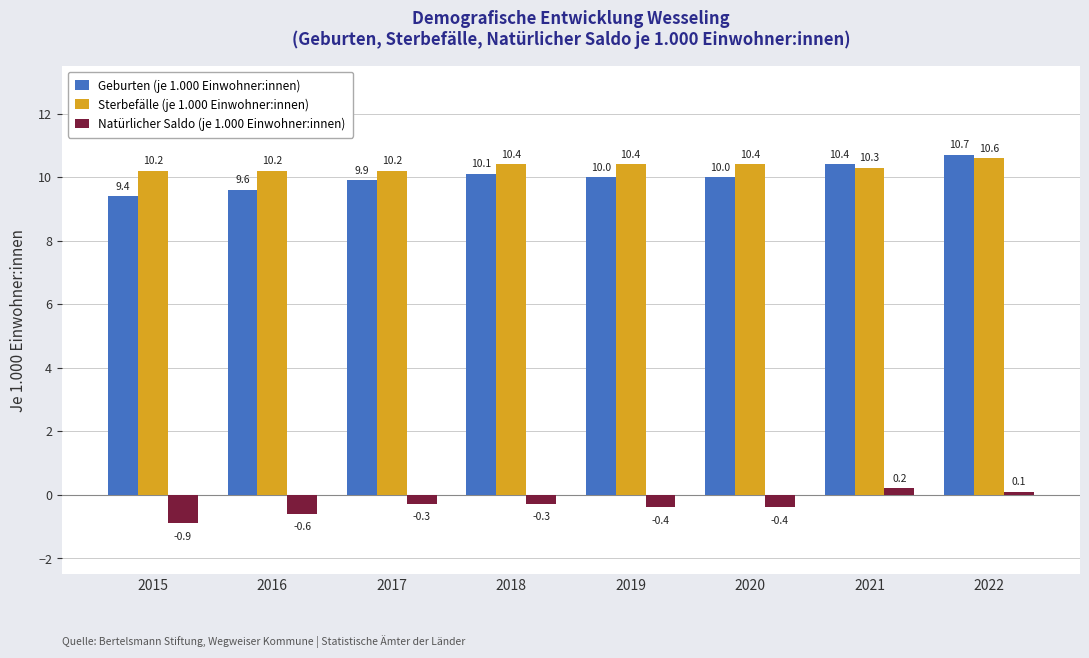

At 2018, list the series in order from smallest to largest.

Natürlicher Saldo (je 1.000 Einwohner:innen), Geburten (je 1.000 Einwohner:innen), Sterbefälle (je 1.000 Einwohner:innen)